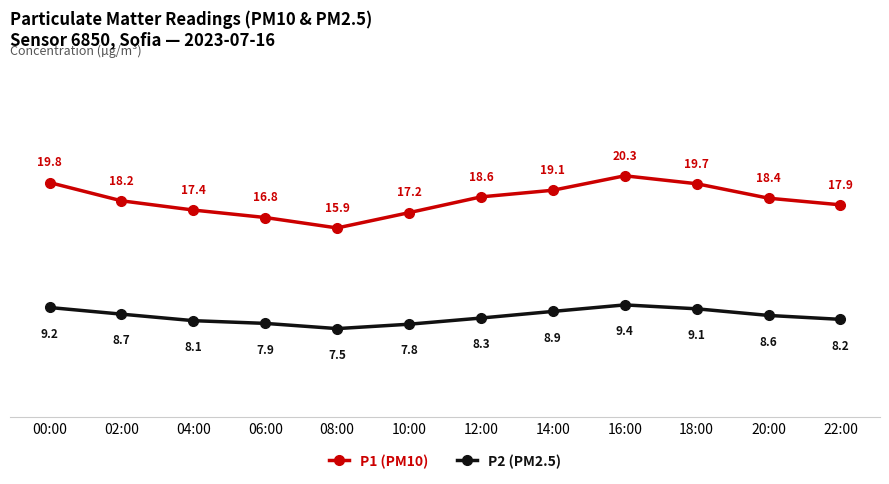

Is it true that P1 (PM10) equals 15.9 at 08:00?

True